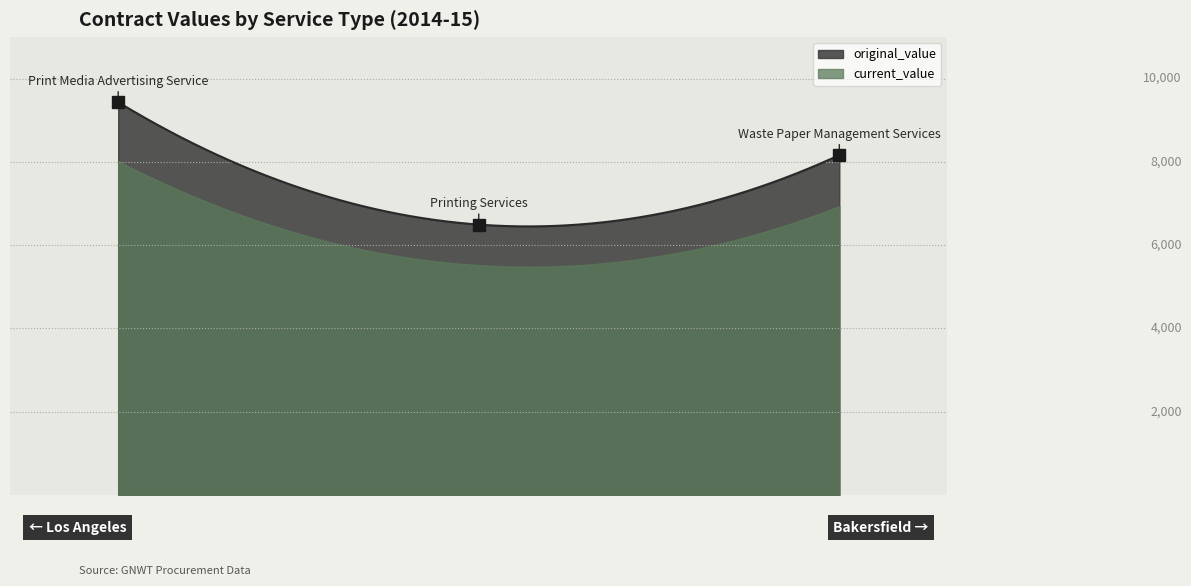

Which has a higher value, Waste Paper Management Services or Print Media Advertising Service?

Print Media Advertising Service